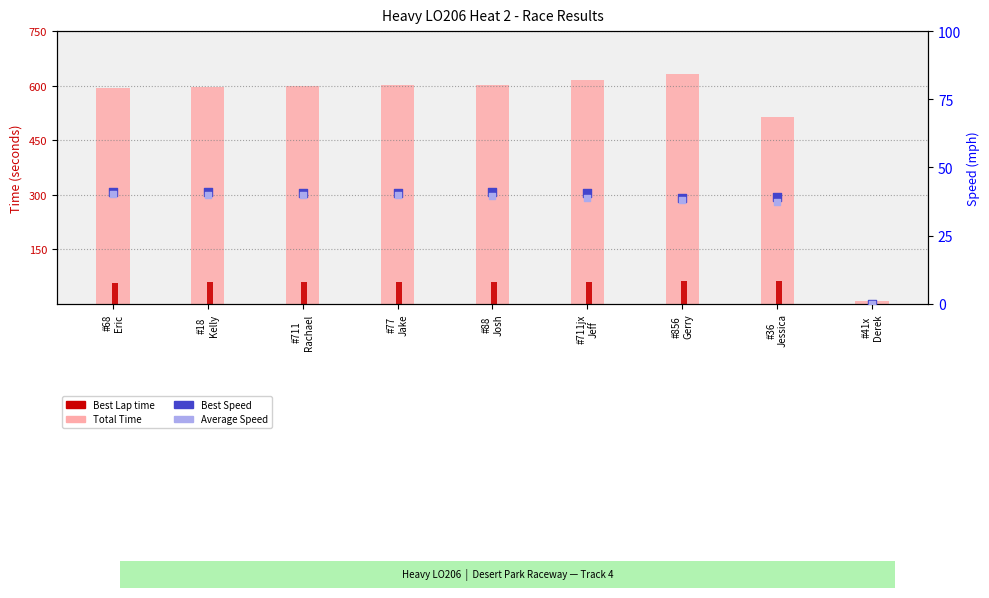

Which series has the largest Y range (max minus min)?

Total Time